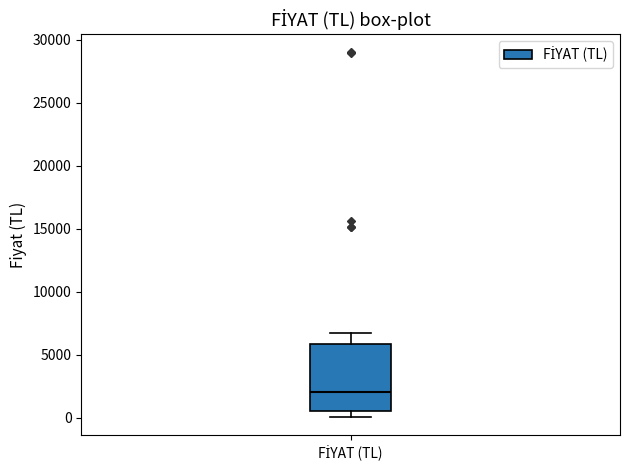

Read this box plot against the y-axis: the position of the median line, the range covered by the box, and the ends of both whiskers. The values are not printed on the chart, so give them approximately, as read against the axis.

median 2000, box 500 to 6000, whiskers 0 to 6500